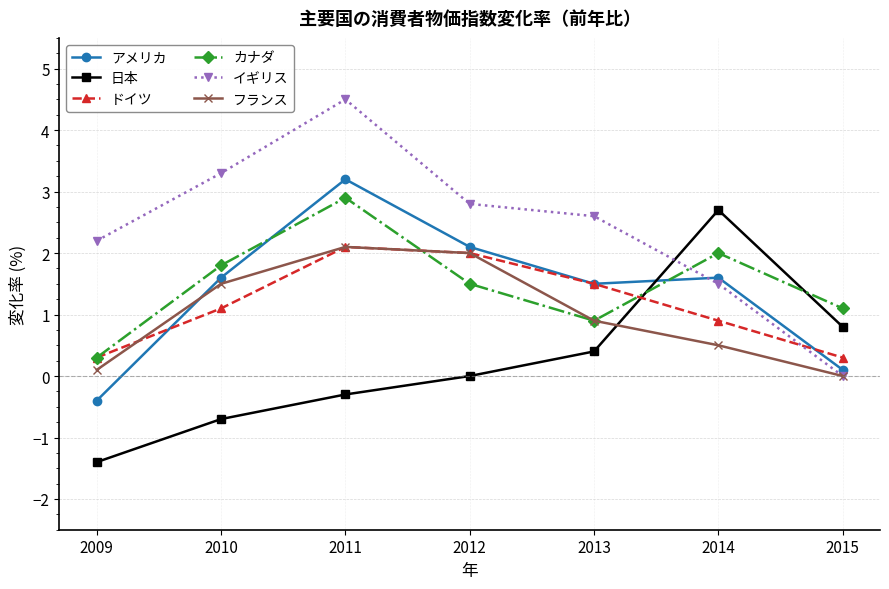

What are all the series names shown in the legend?

アメリカ, 日本, ドイツ, カナダ, イギリス, フランス